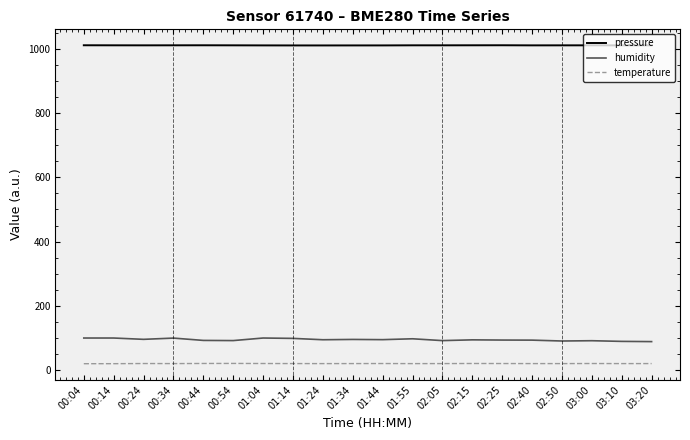

What is the lowest value of the humidity series?

88.8